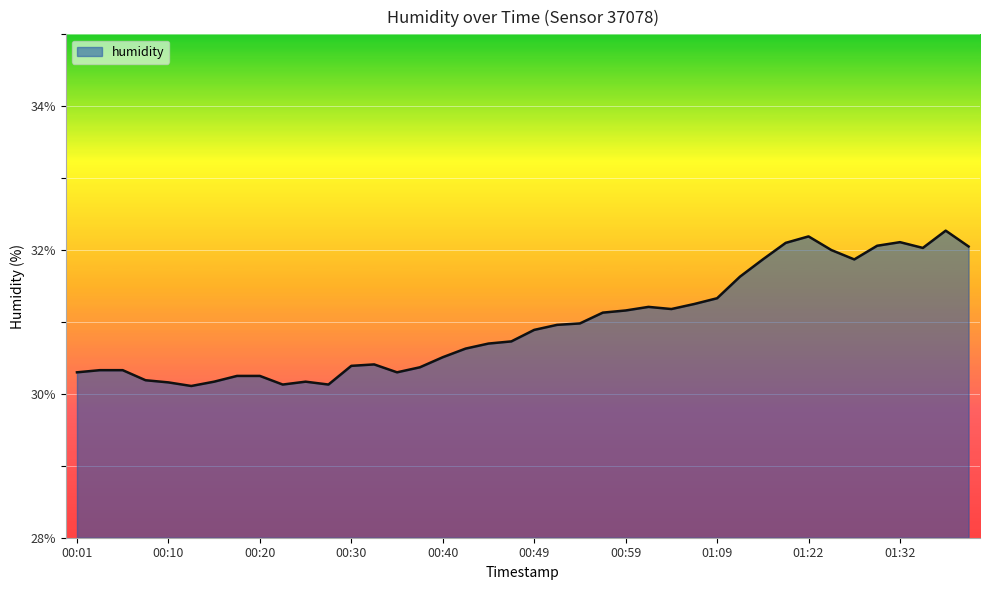

True or false: there are more than 1 points higher than both neighbors.

True